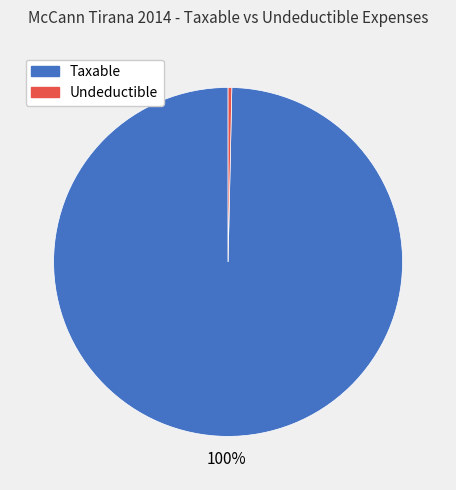

How many segments does this pie chart have?

2